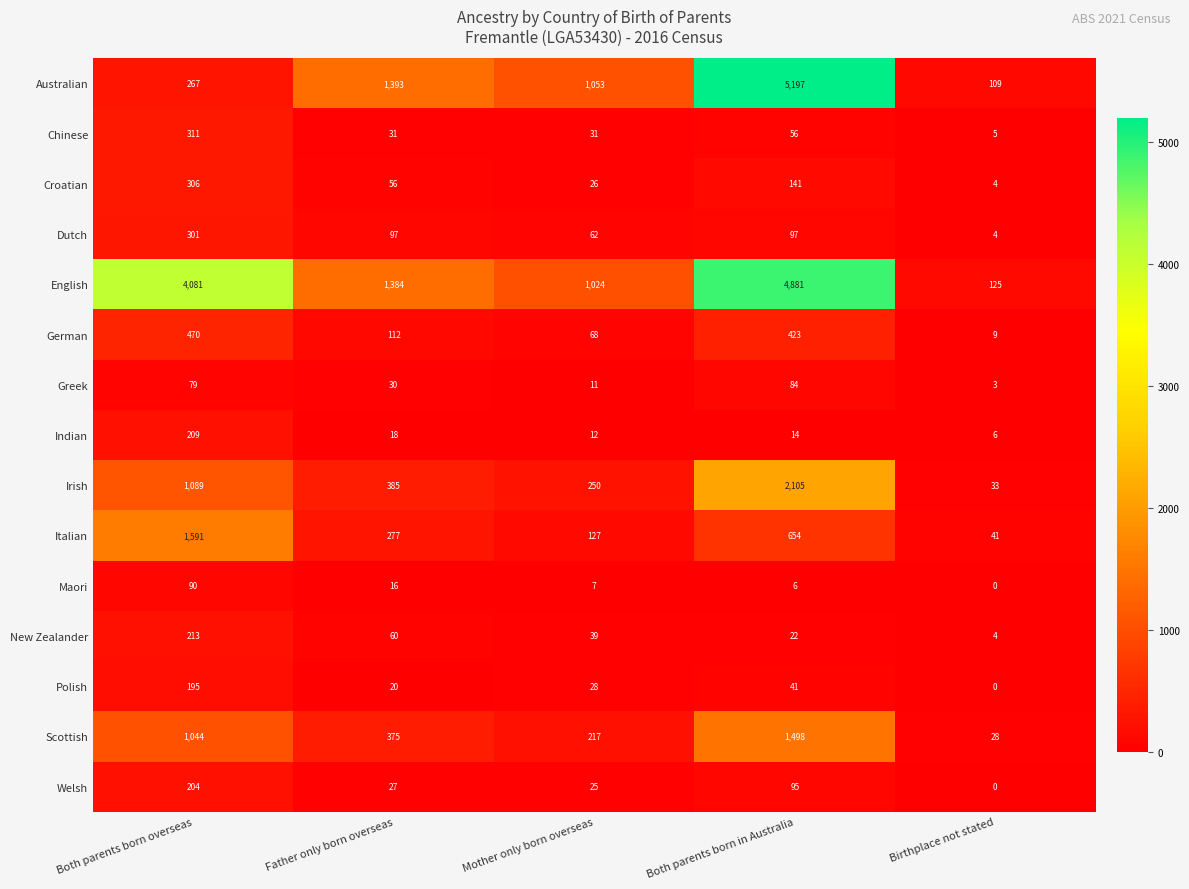

List the series in order of their peak value, highest first.

Australian, English, Irish, Italian, Scottish, German, Chinese, Croatian, Dutch, New Zealander, Indian, Welsh, Polish, Maori, Greek